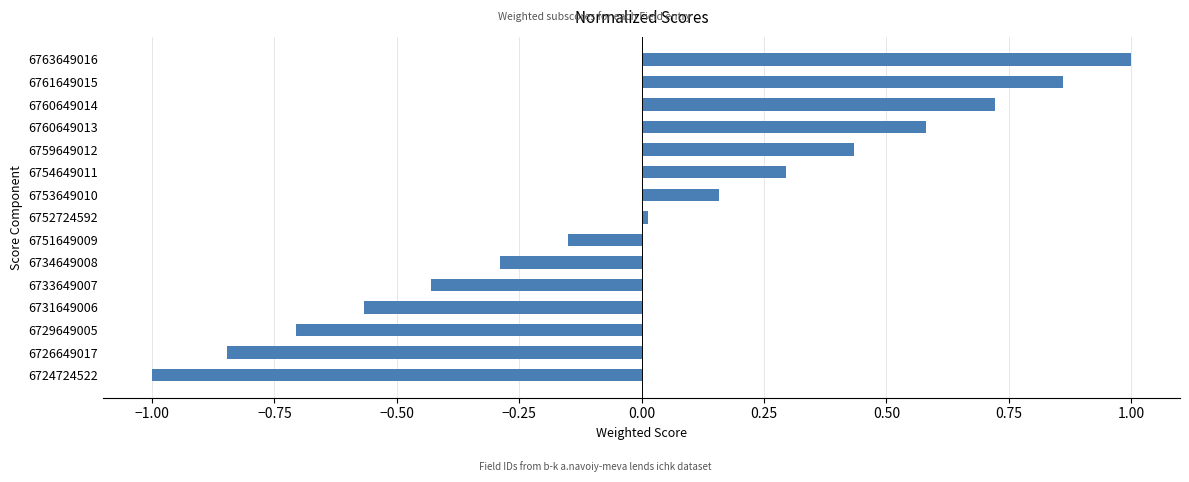

How many distinct data groups are displayed?

1